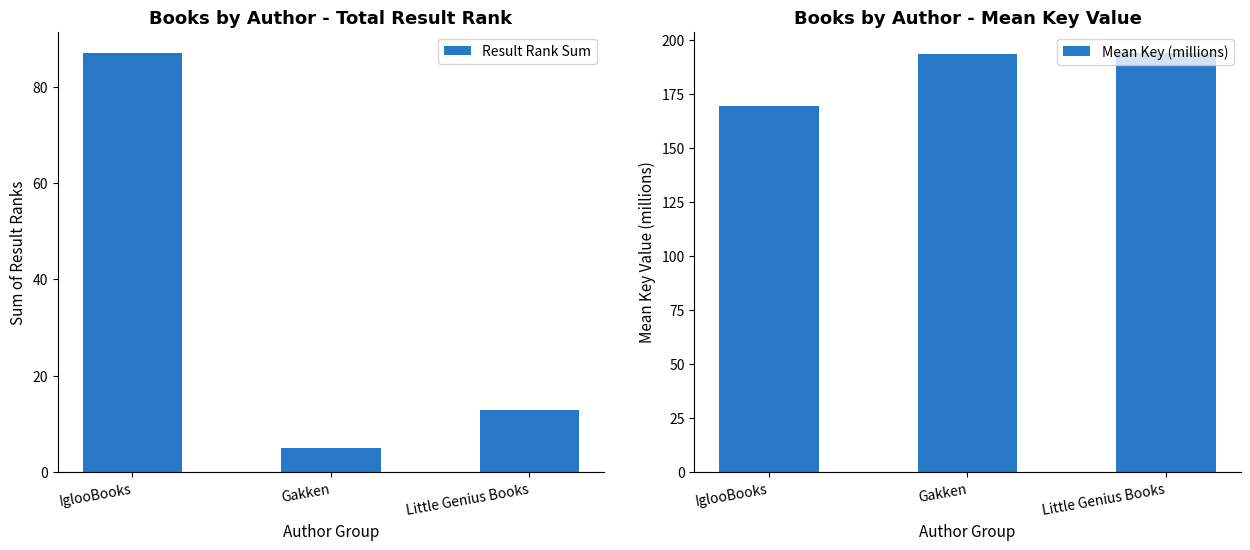

Rank the series at Little Genius Books from lowest to highest value.

Result Rank Sum, Mean Key (millions)